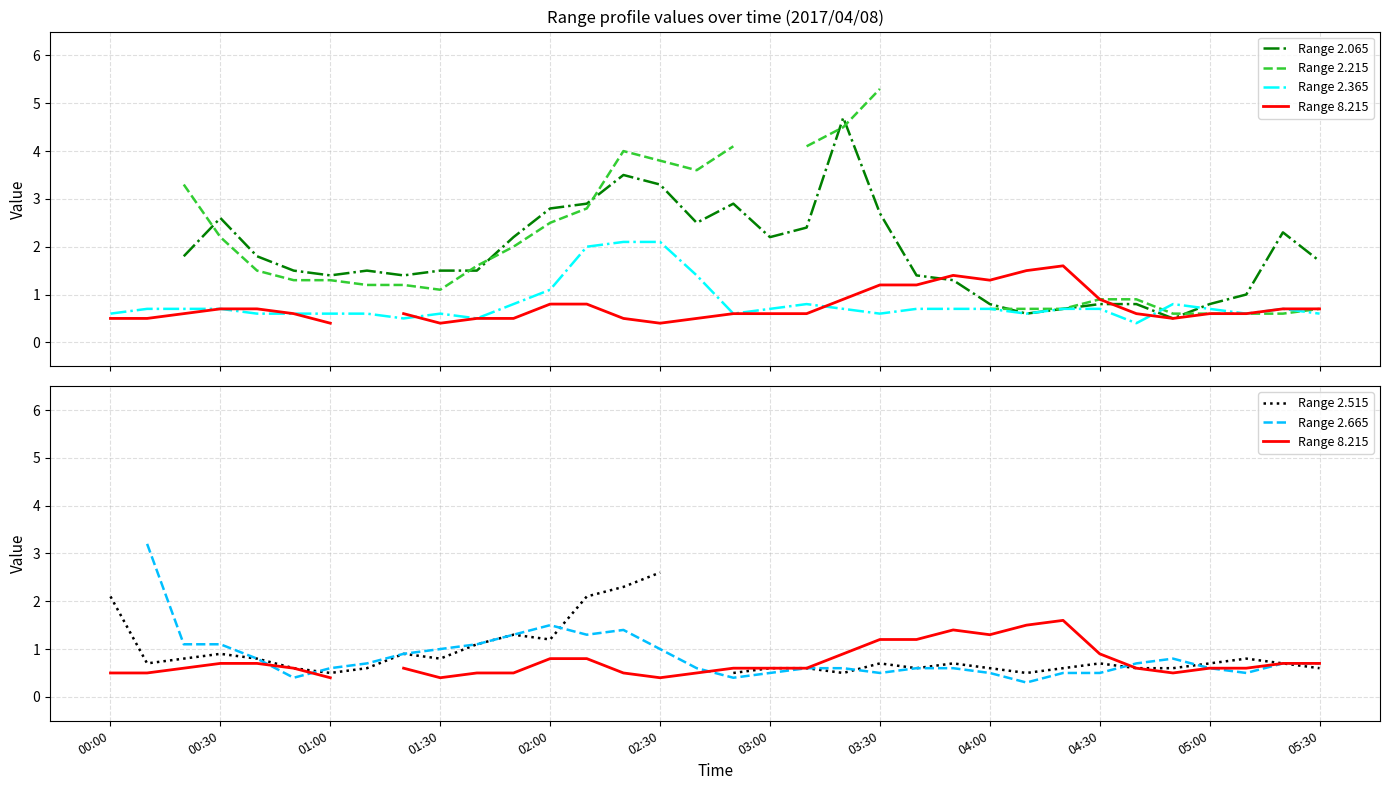

What is the lowest value of the Range 2.515 series?

0.5